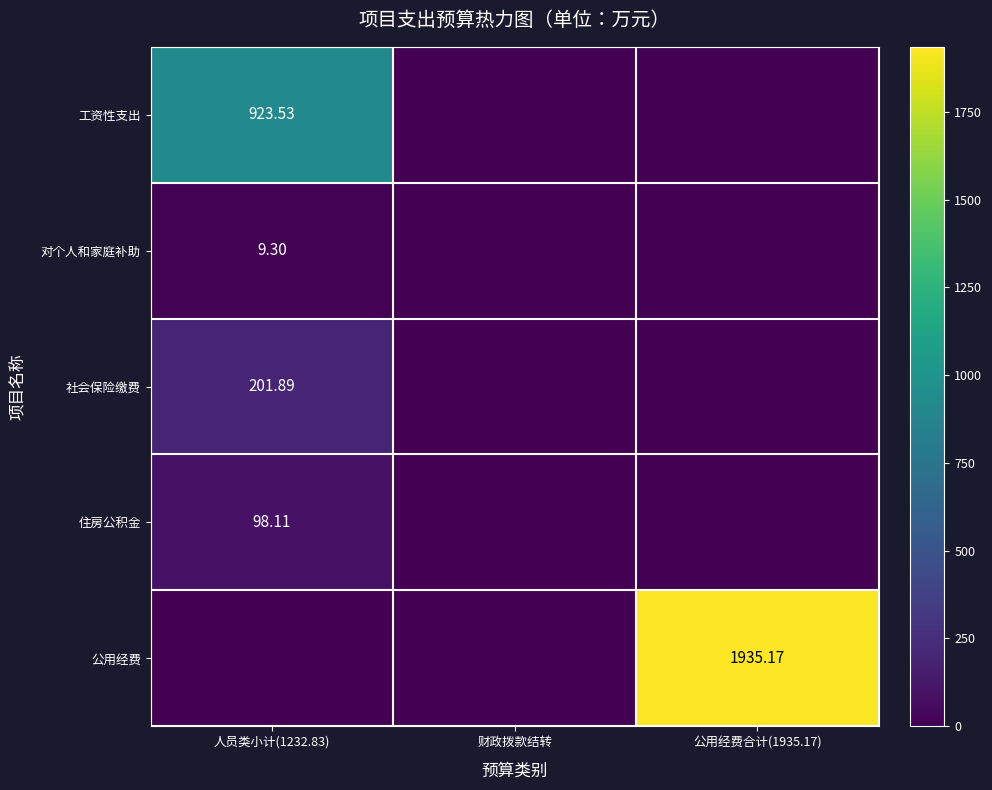

At how many categories does at least one series exceed 1795?

1